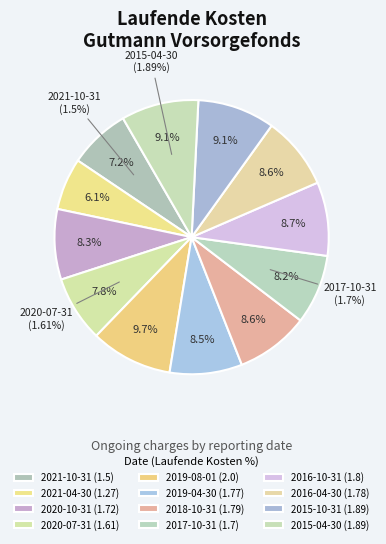

What is the total percentage of 2017-10-31 and 2021-04-30?

14.3%